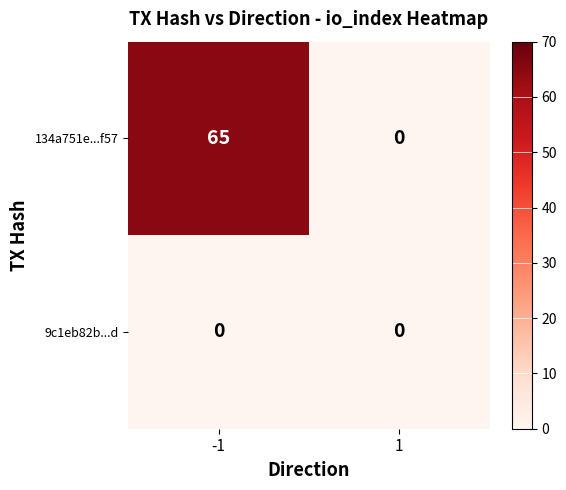

Which series changed the most between -1 and 1?

134a751e...f57